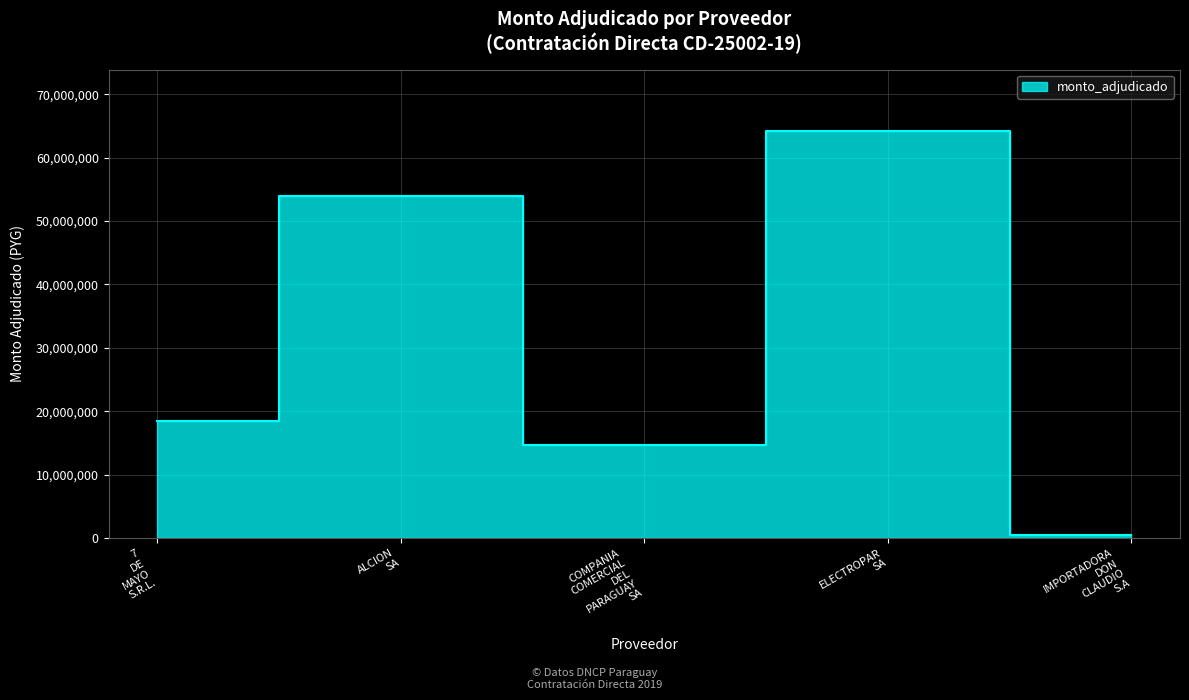

True or false: the data shows 21867645 at ALCION SA.

False